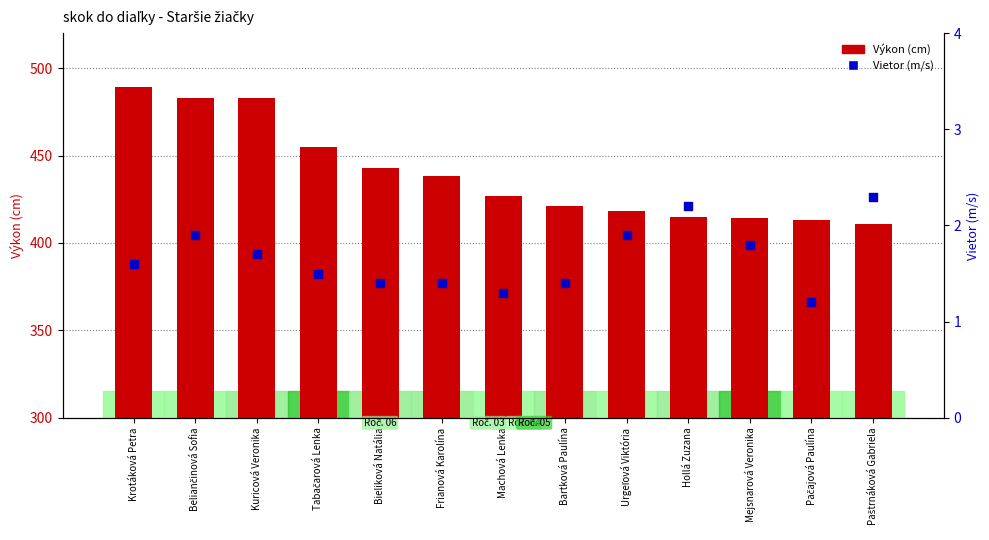

At which category is the sum across all series the highest?

Krotáková Petra